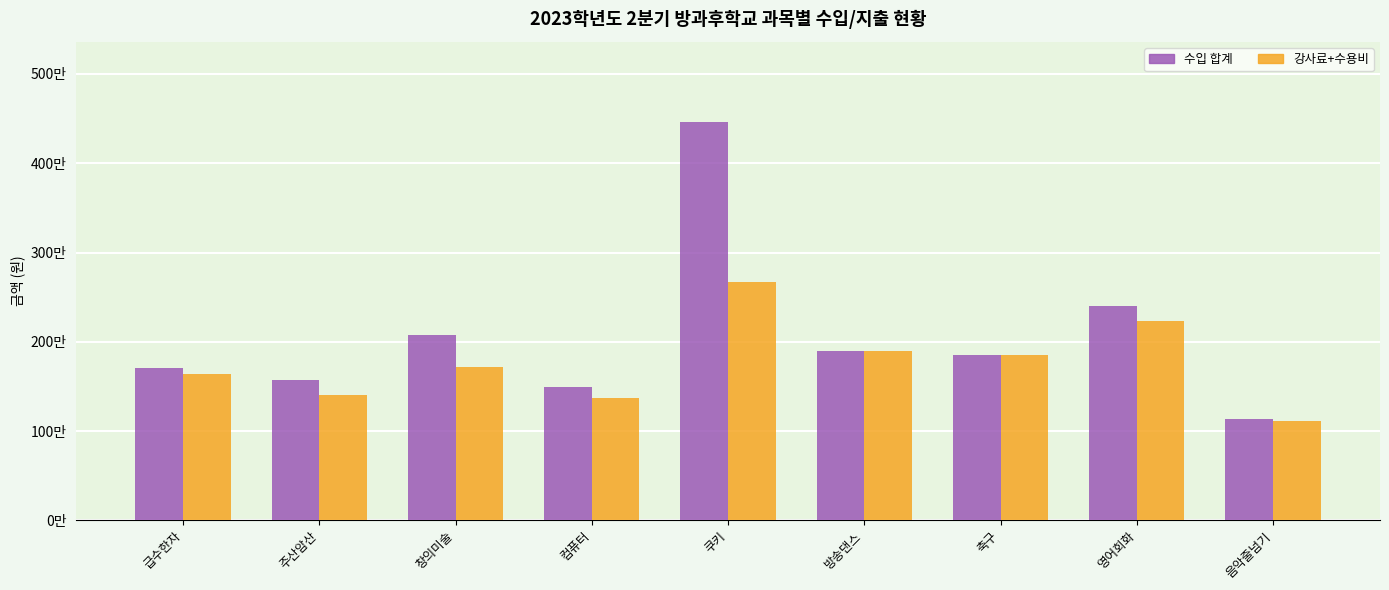

Does the chart contain any negative values?

No